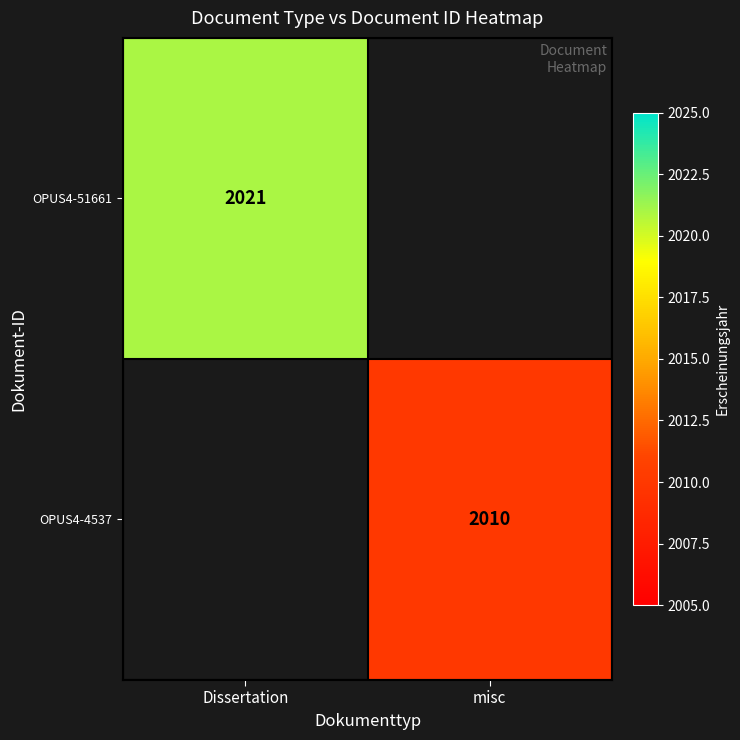

The OPUS4-4537 series shows 2010 at misc. True or false?

True